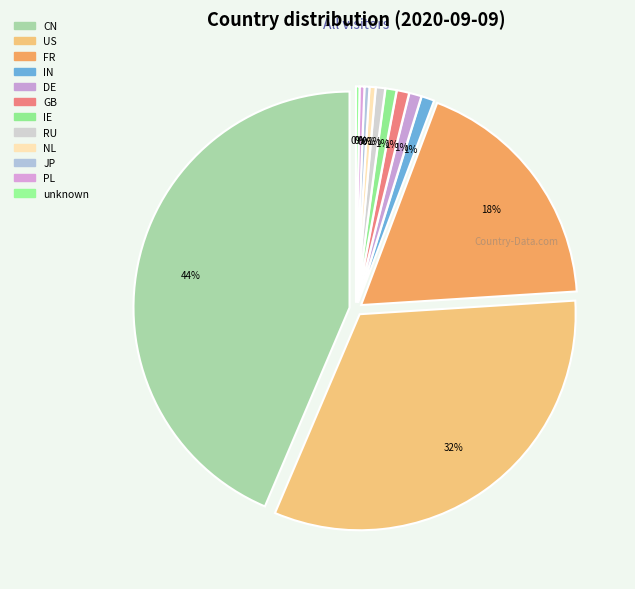

Is it true that IN is 11% of the pie?

False